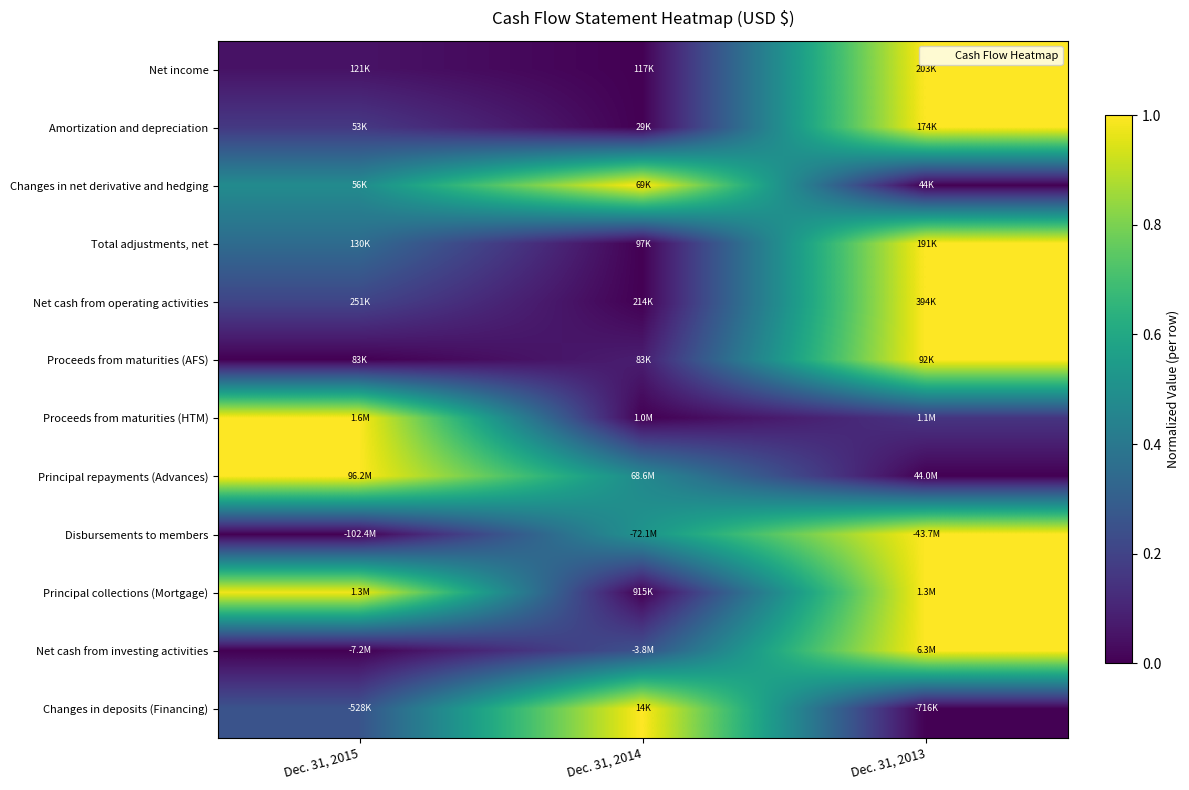

How many data points does each series have?

3